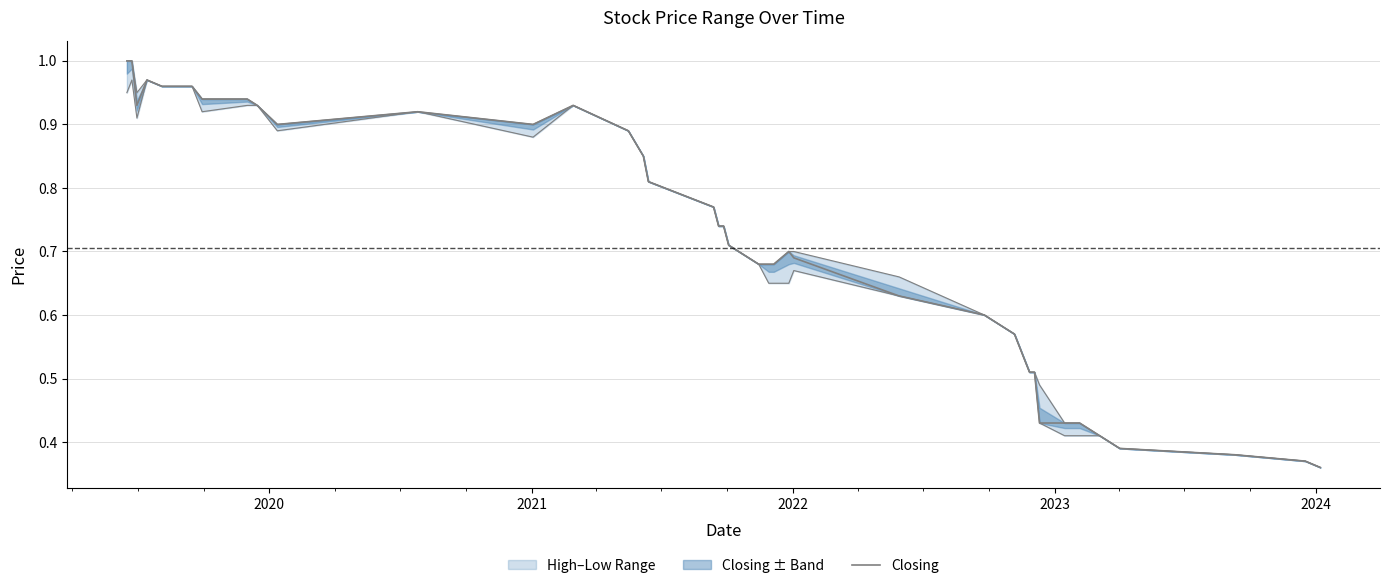

Reading right to left, list all the values displayed in this chart.

0.4	0.4	0.4	0.4	0.4	0.4	0.4	0.4	0.5	0.5	0.5	0.6	0.6	0.6	0.6	0.7	0.7	0.7	0.7	0.7	0.7	0.7	0.7	0.8	0.8	0.8	0.9	0.9	0.9	0.9	0.9	0.9	0.9	0.9	1.0	1.0	1.0	0.9	1.0	1.0